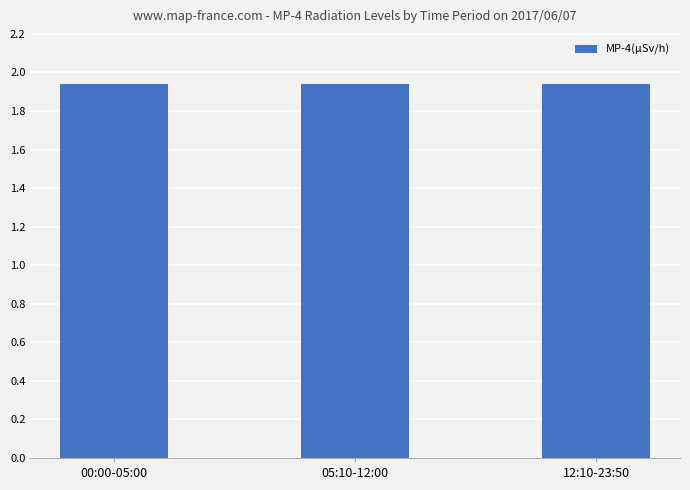

Approximately how many times larger is the value at 00:00-05:00 compared to 12:10-23:50?

1.0